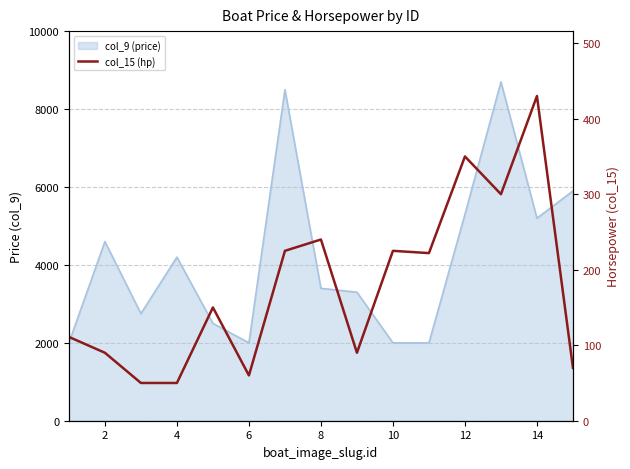

Does the chart display data point markers on the line(s)?

No